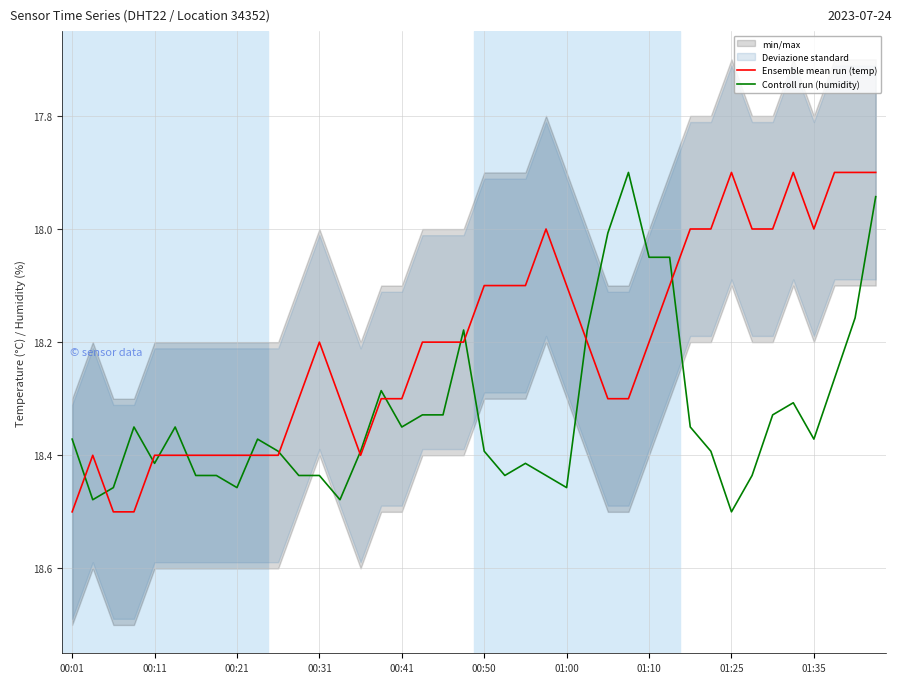

Which series changed the most between 33 and 34?

Controll run (humidity)